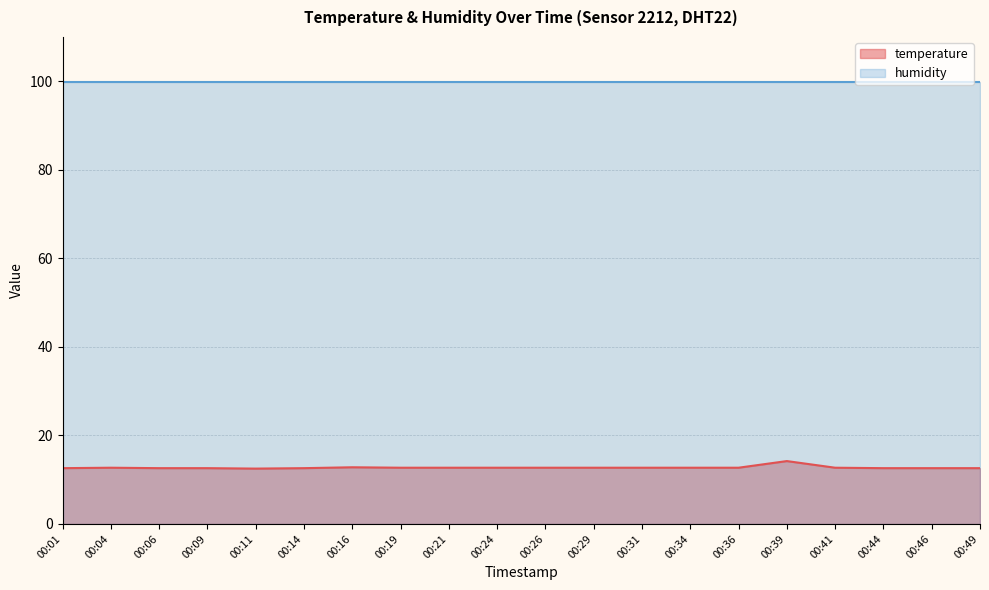

How many data points does each series have?

20